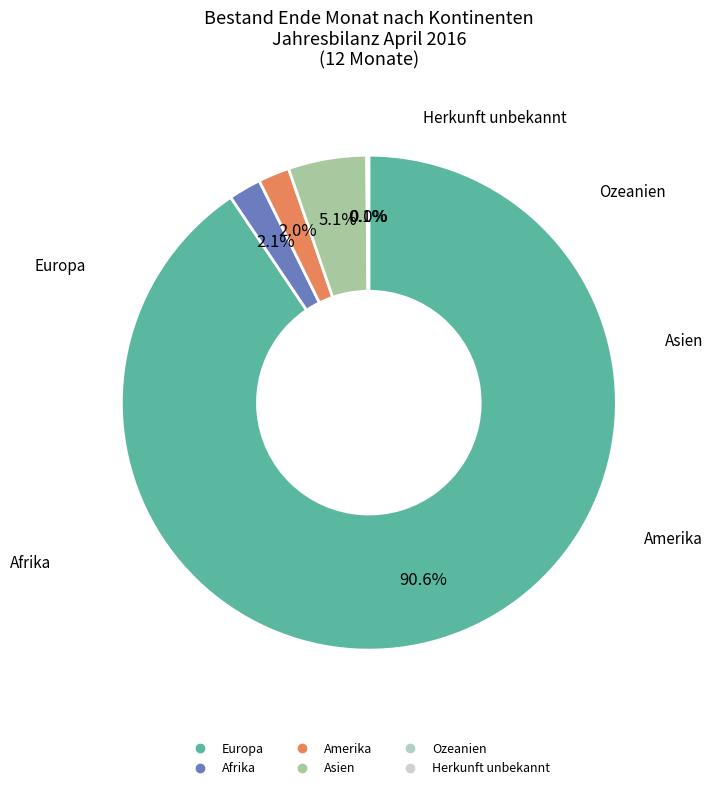

How many segments does this pie chart have?

6